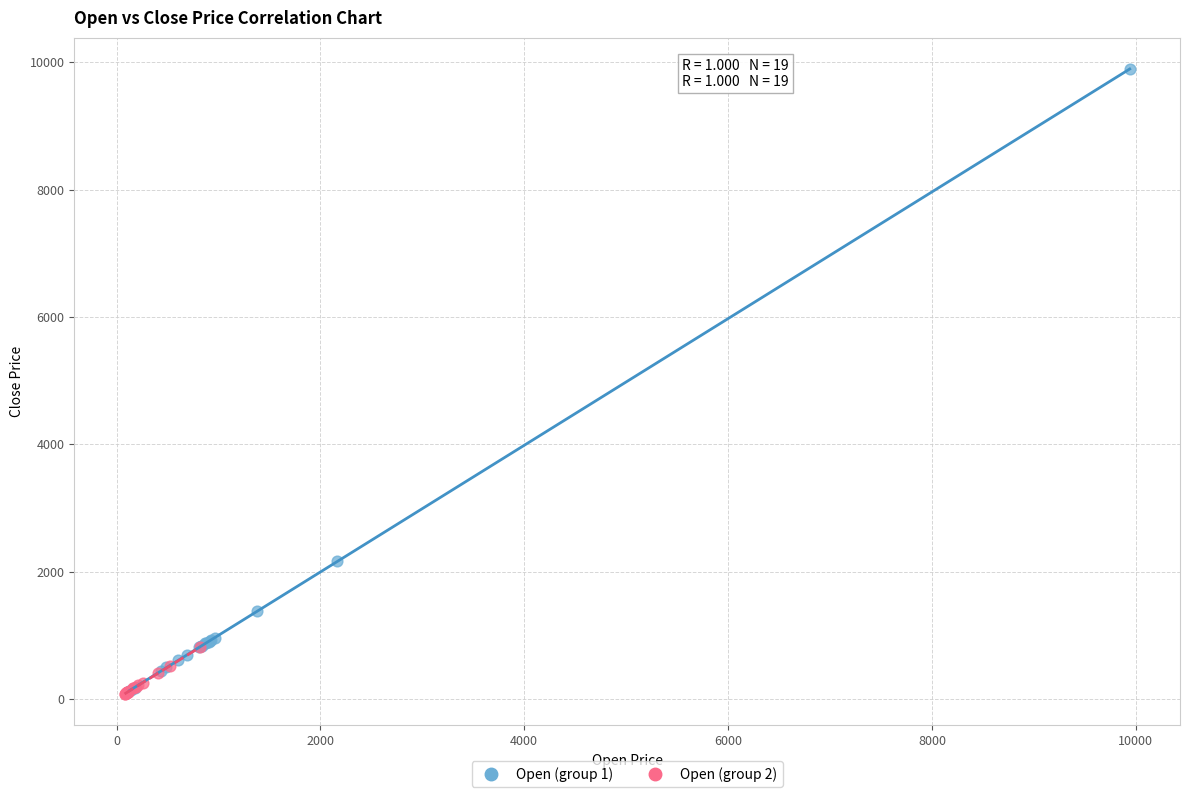

Which series has the largest Y range (max minus min)?

Open (group 1)